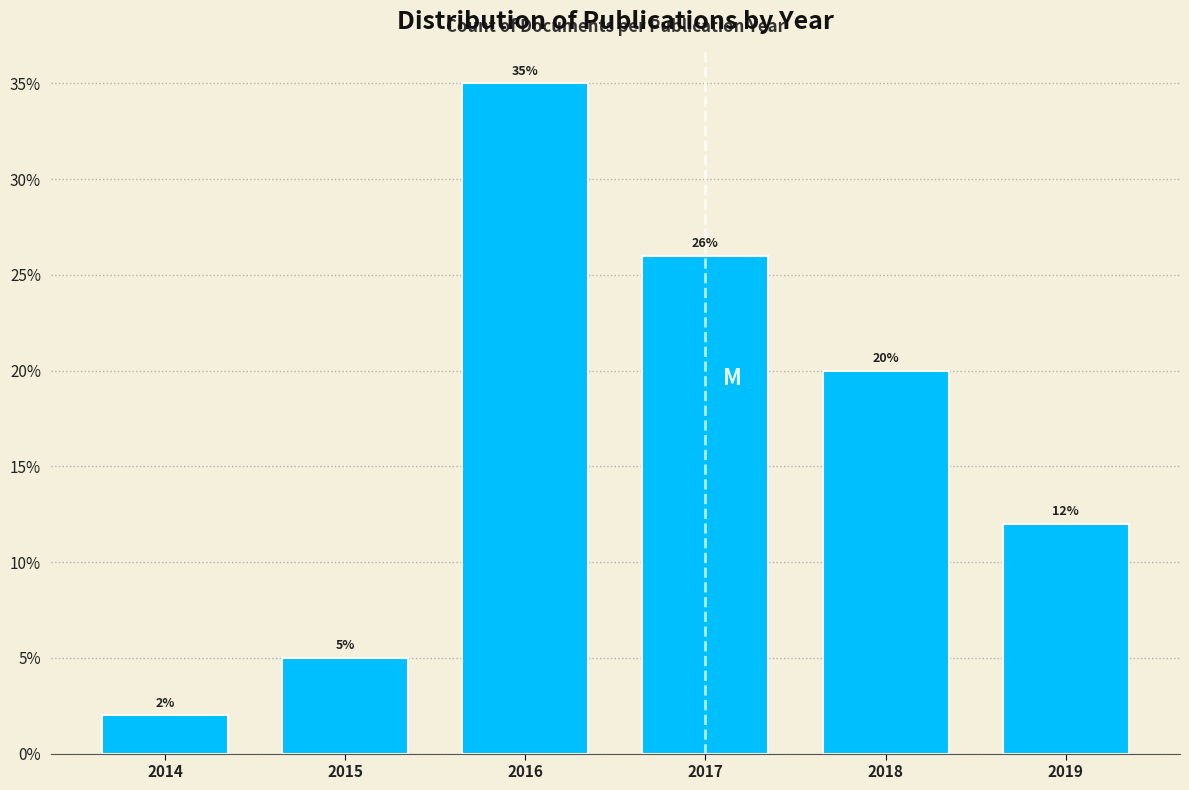

Reading left to right, list all the values displayed in this chart.

2	5	35	26	20	12